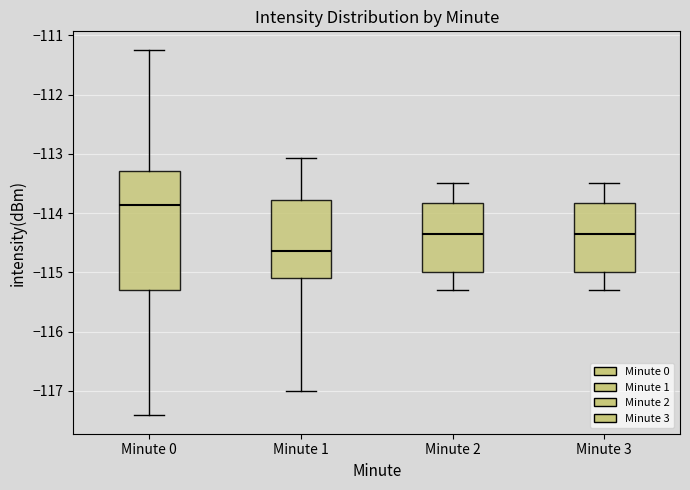

Which box's median line is the lowest?

Minute 1